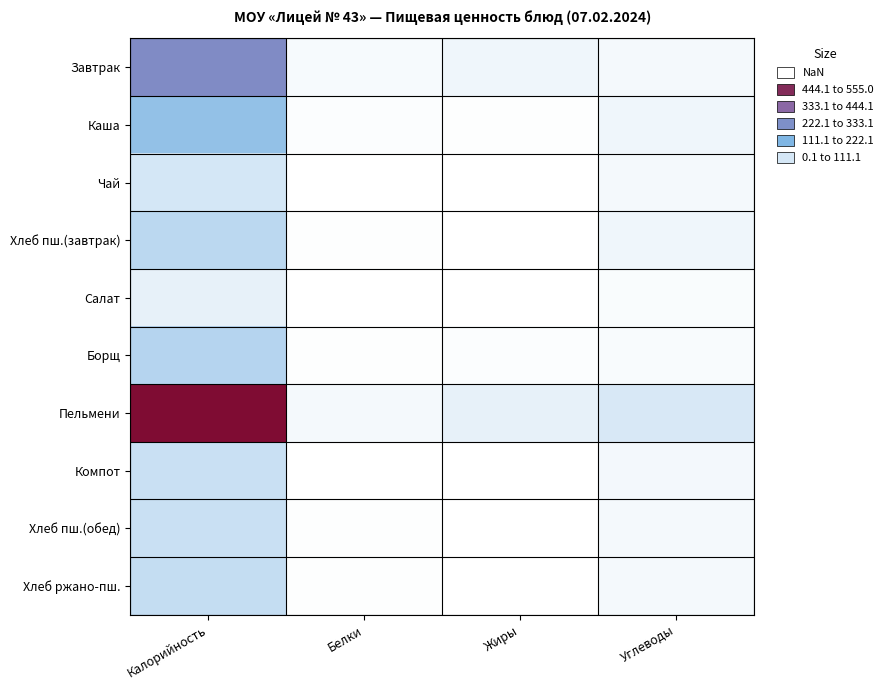

At how many categories does at least one series exceed 123?

1